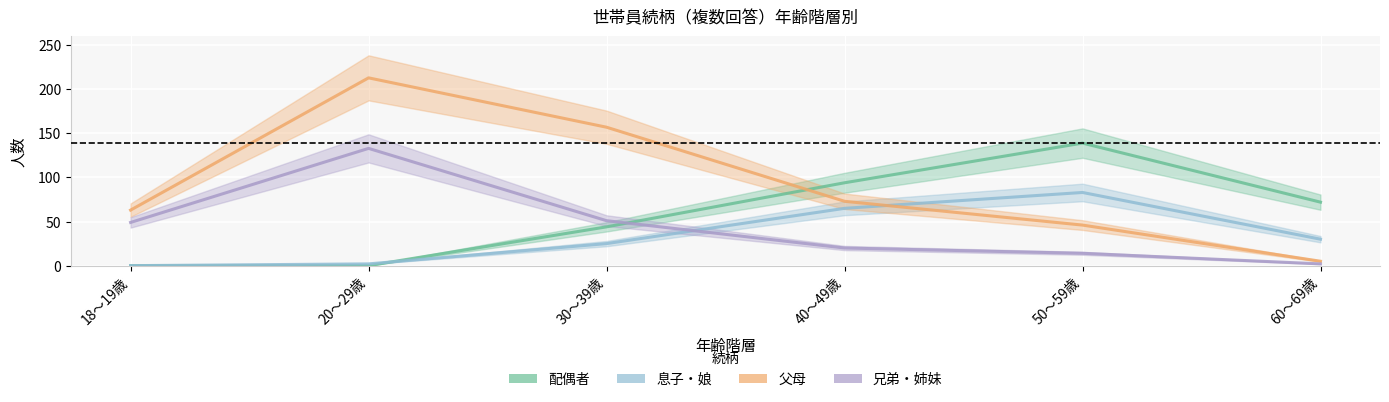

Where does the 父母 series first go above 73?

20～29歳